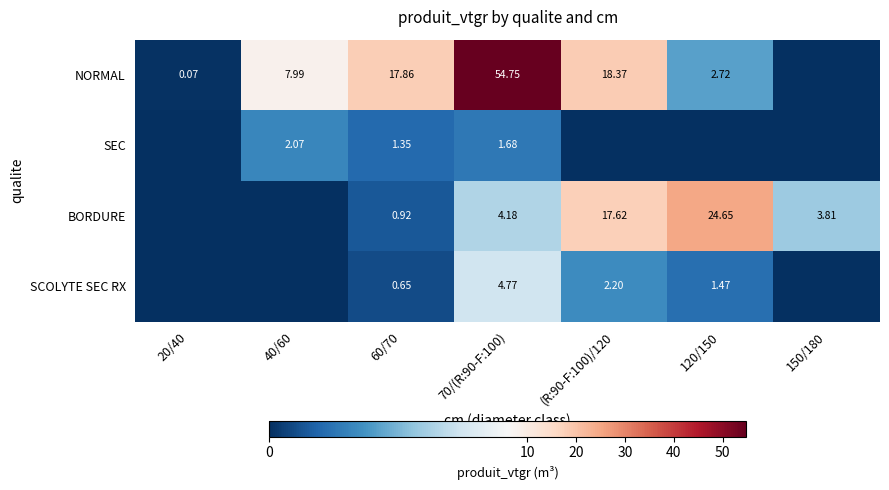

What is the total value across all series at 120/150?

28.8